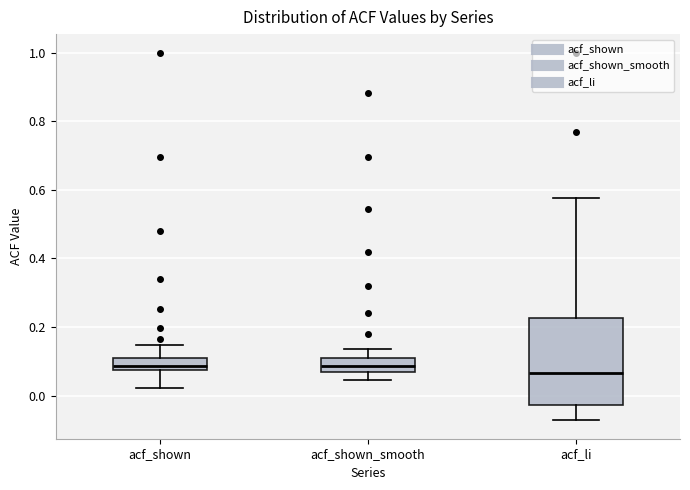

Comparing the boxes themselves (not the whiskers), which one is the tallest?

acf_li